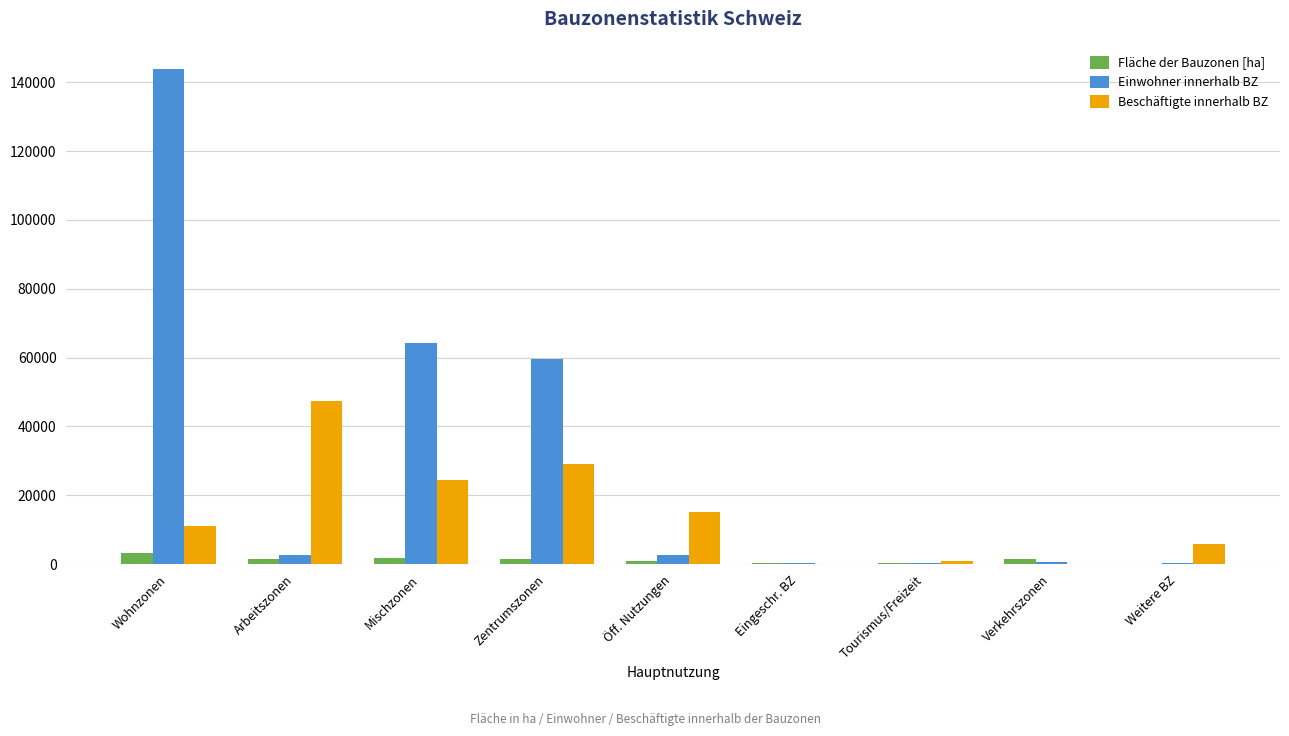

At which category does the chart reach its peak across all series?

Wohnzonen